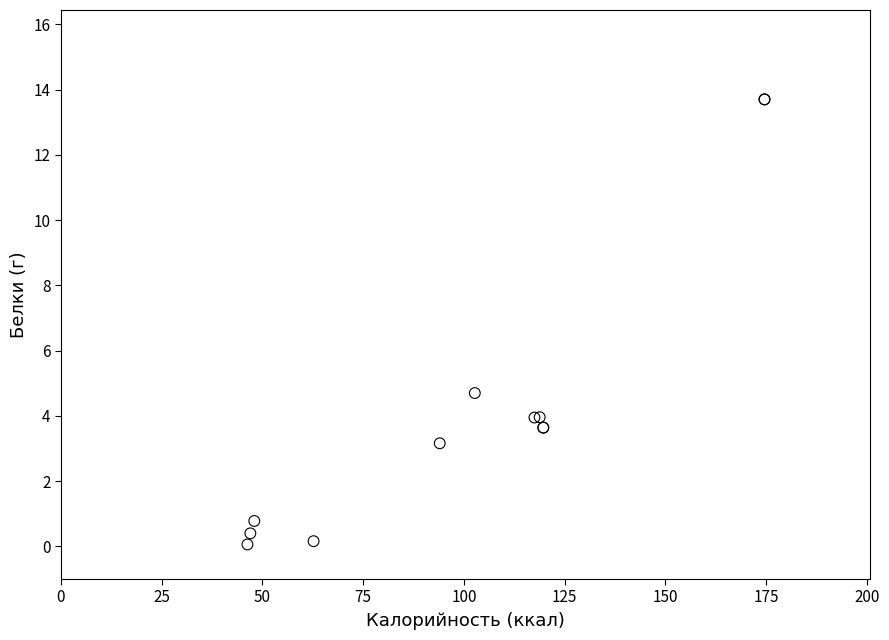

What Y value in the scatter plot is closest to 6?

4.7